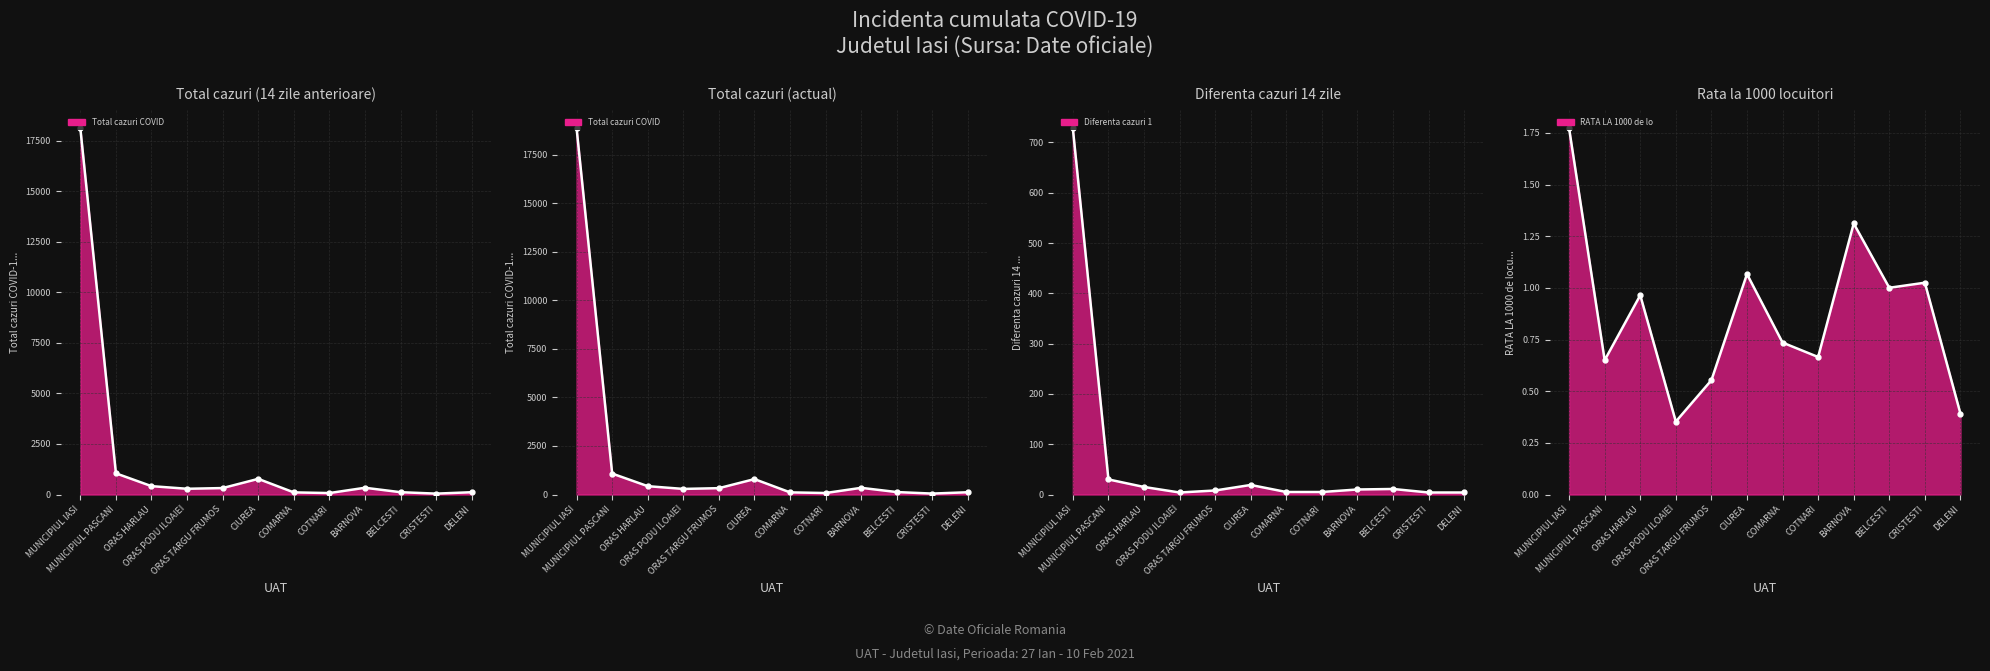

At which category is the sum across all series the highest?

MUNICIPIUL IASI